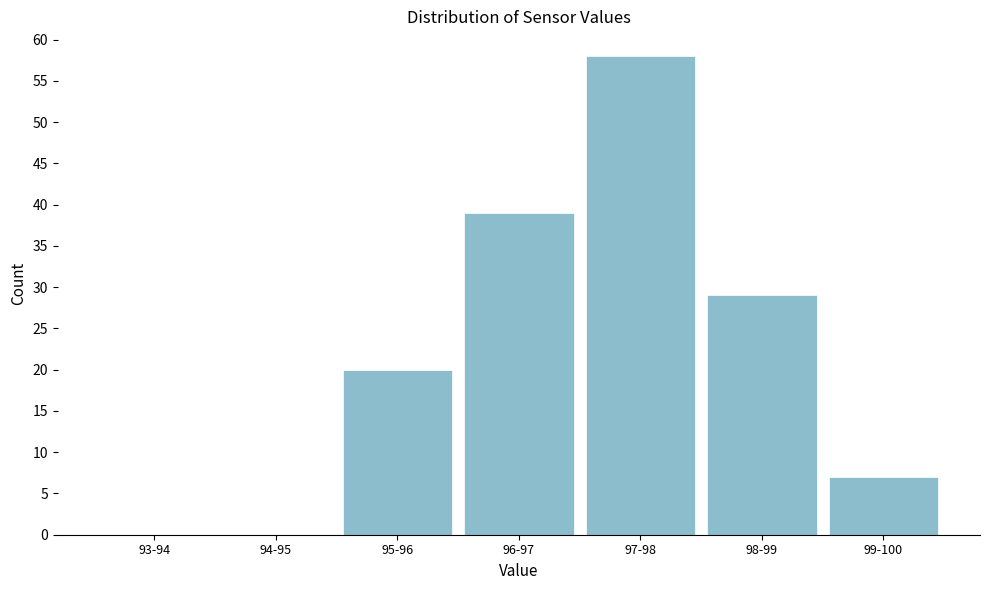

Reading left to right, transcribe all the data shown in this chart.

93-94=0	94-95=0	95-96=20	96-97=39	97-98=58	98-99=29	99-100=7